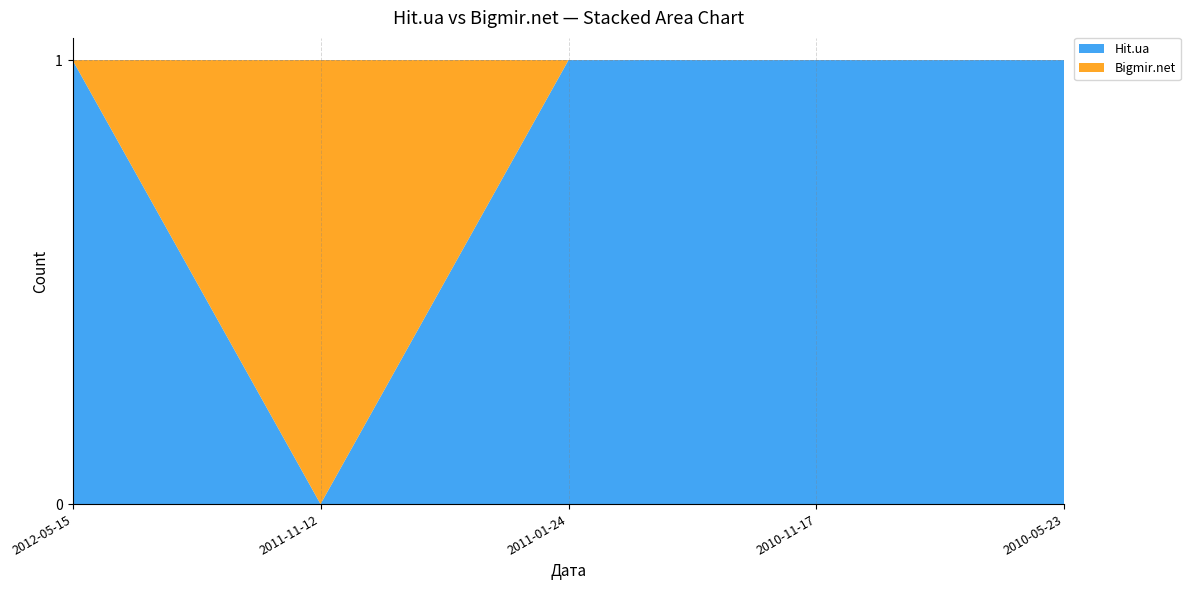

Reading right to left, extract all data points from this chart.

Hit.ua: 1	1	1	0	1
Bigmir.net: 0	0	0	1	0